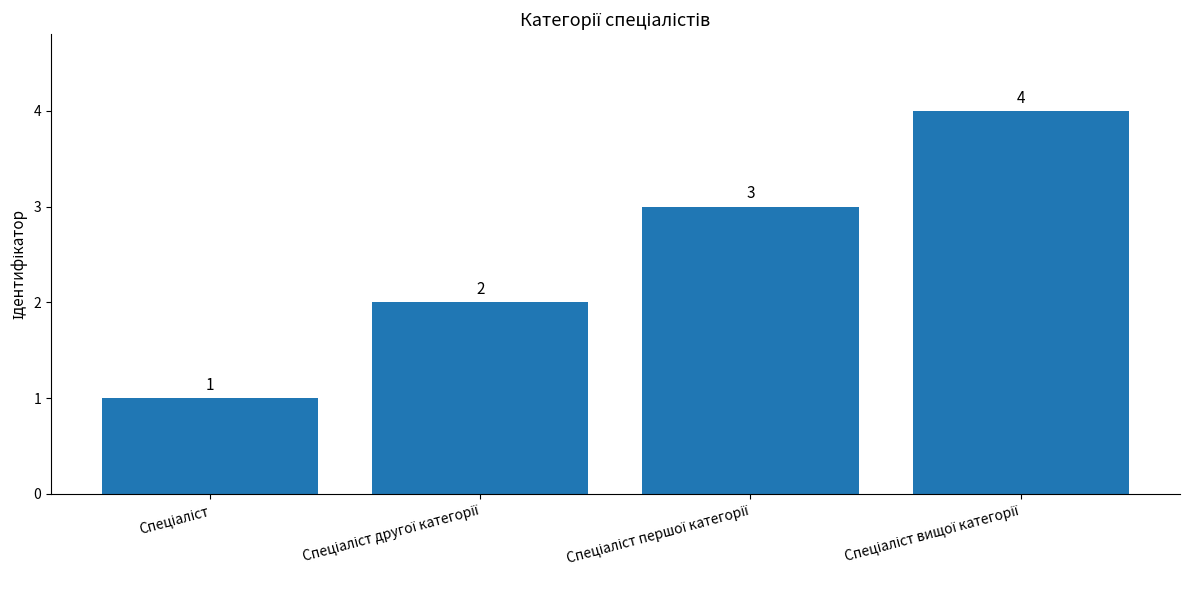

Count the values in the range 2 to 4.

3